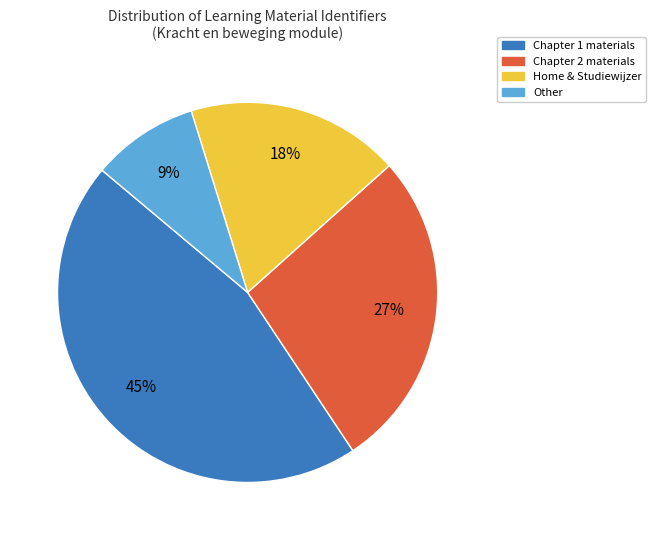

Is there any slice that represents more than half of the pie?

No